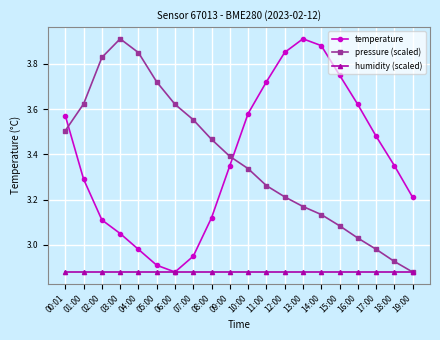

Does the chart display data point markers on the line(s)?

Yes